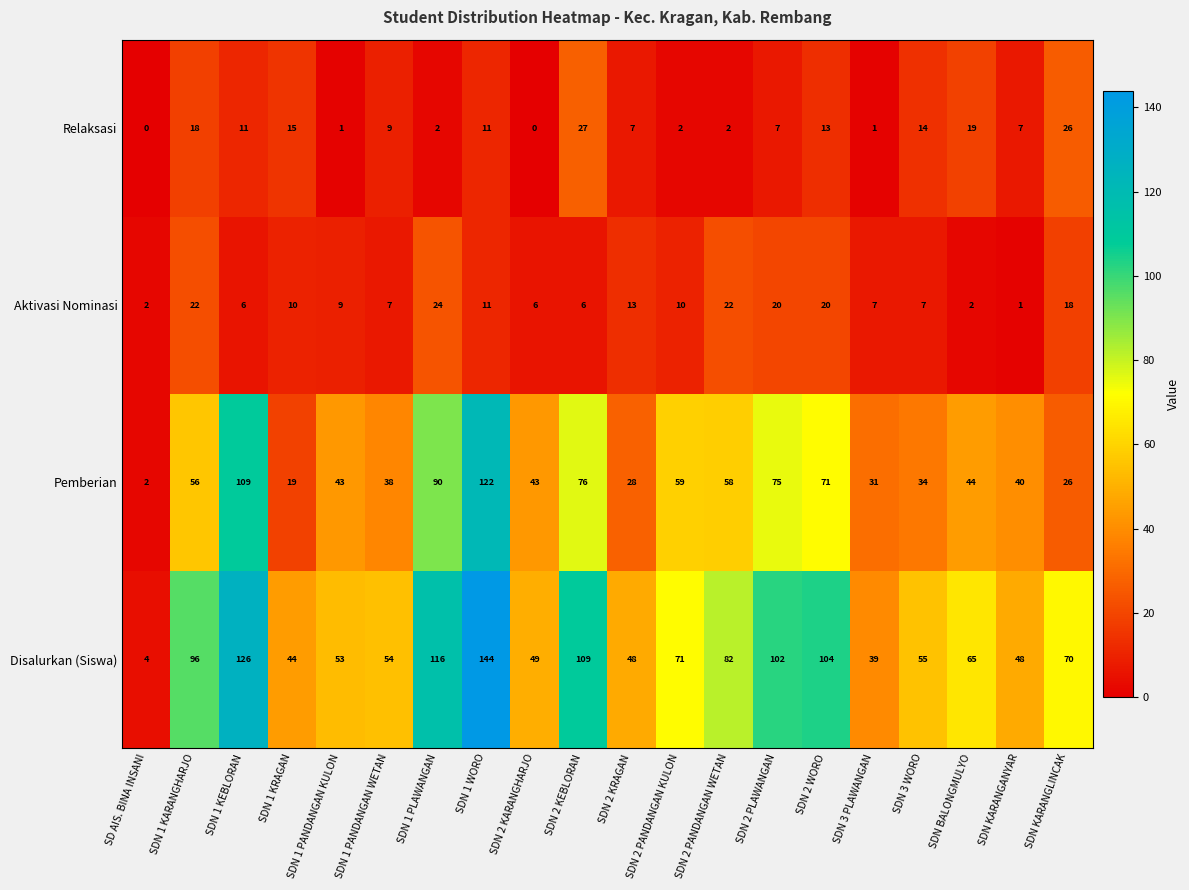

What is the average value of the Pemberian series?

53